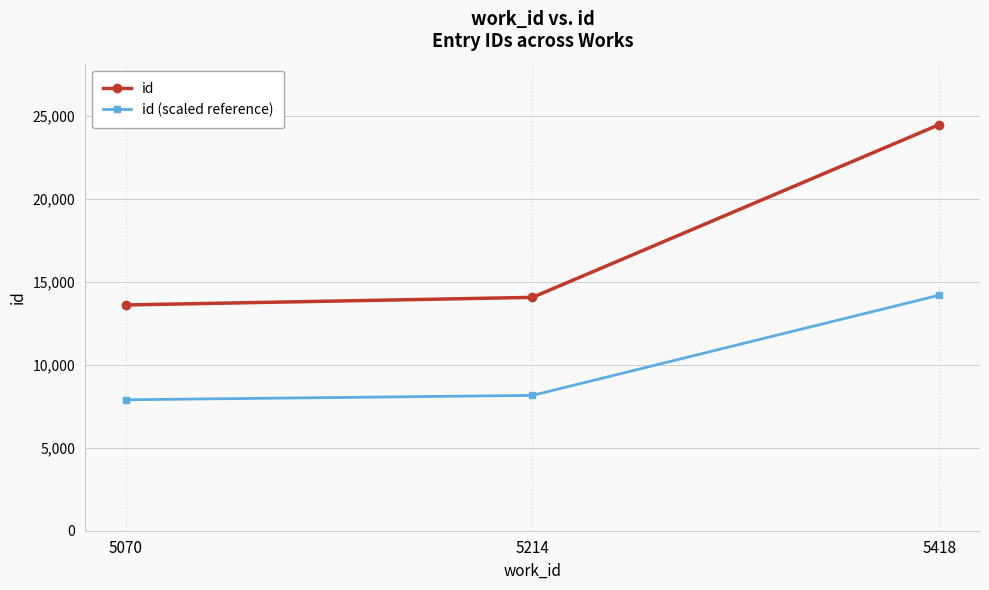

What is the difference between the second highest and minimum values in the id (scaled reference) series?

265.6